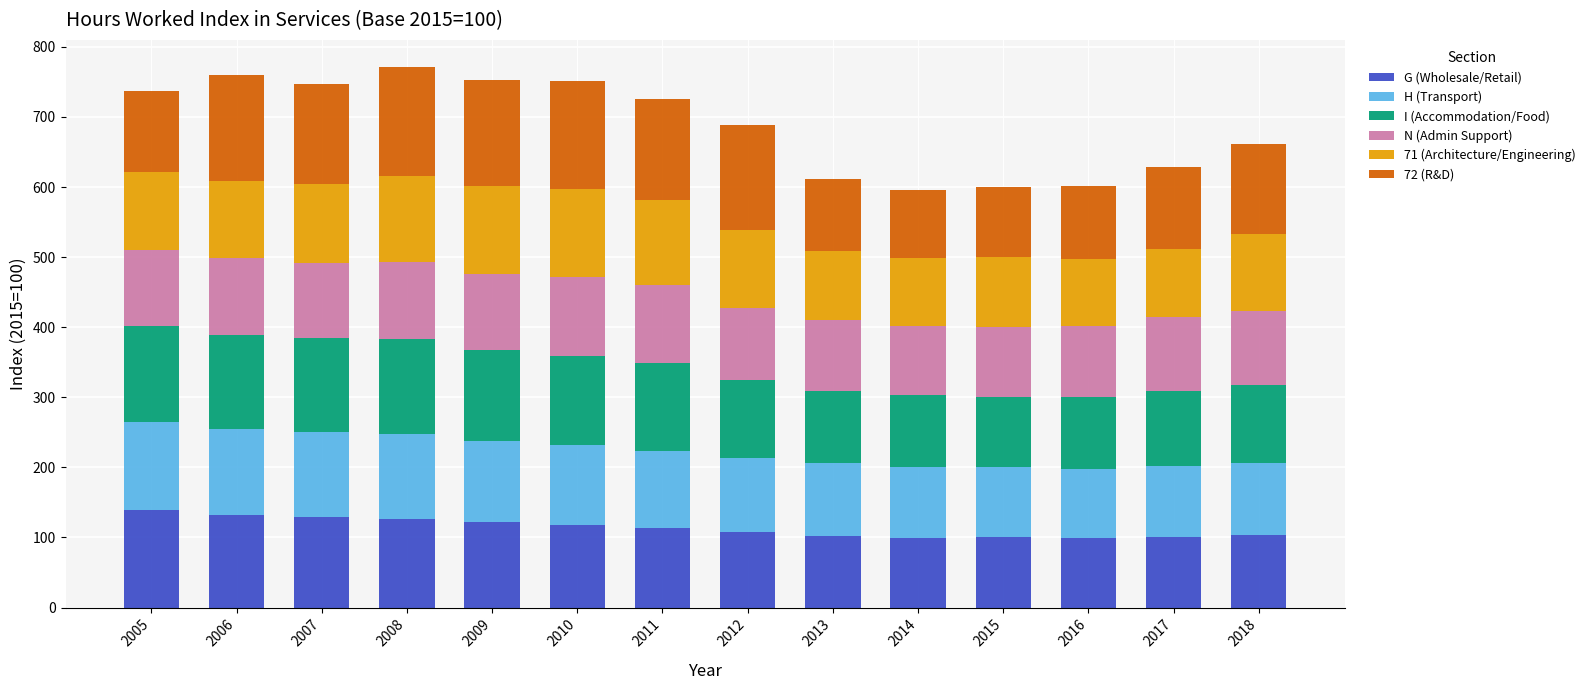

Does the chart contain stacked bars?

Yes